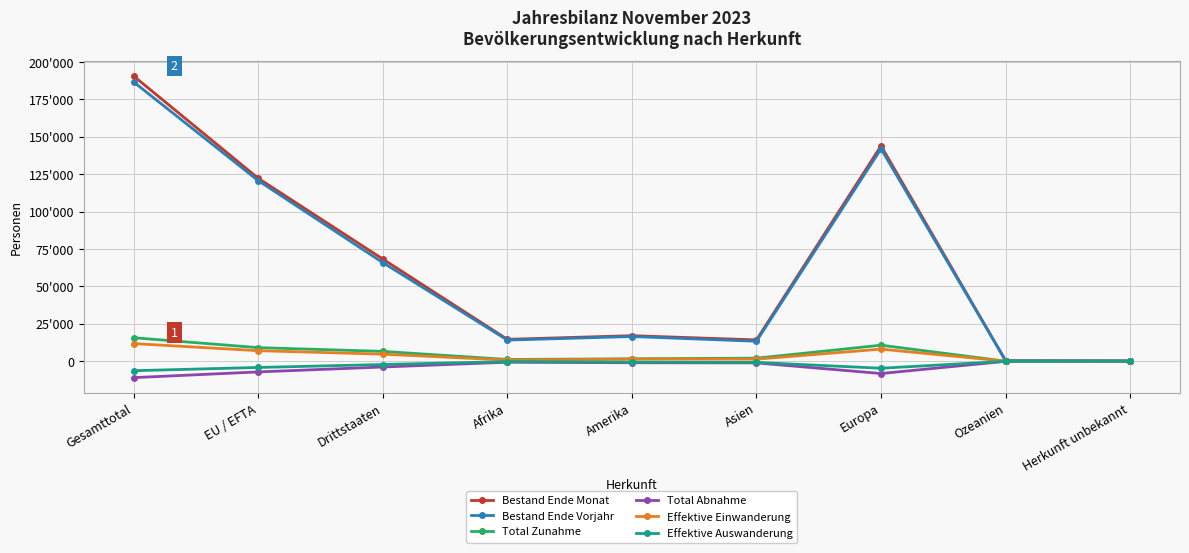

What is the difference between the highest and lowest values at Ozeanien?

456